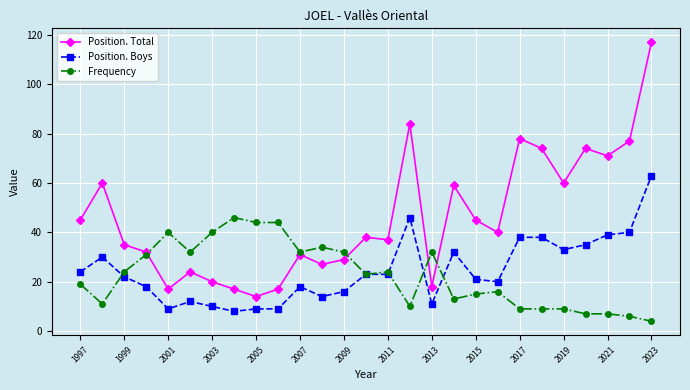

After their last crossing, which series has the higher values: Frequency or Position. Total?

Position. Total